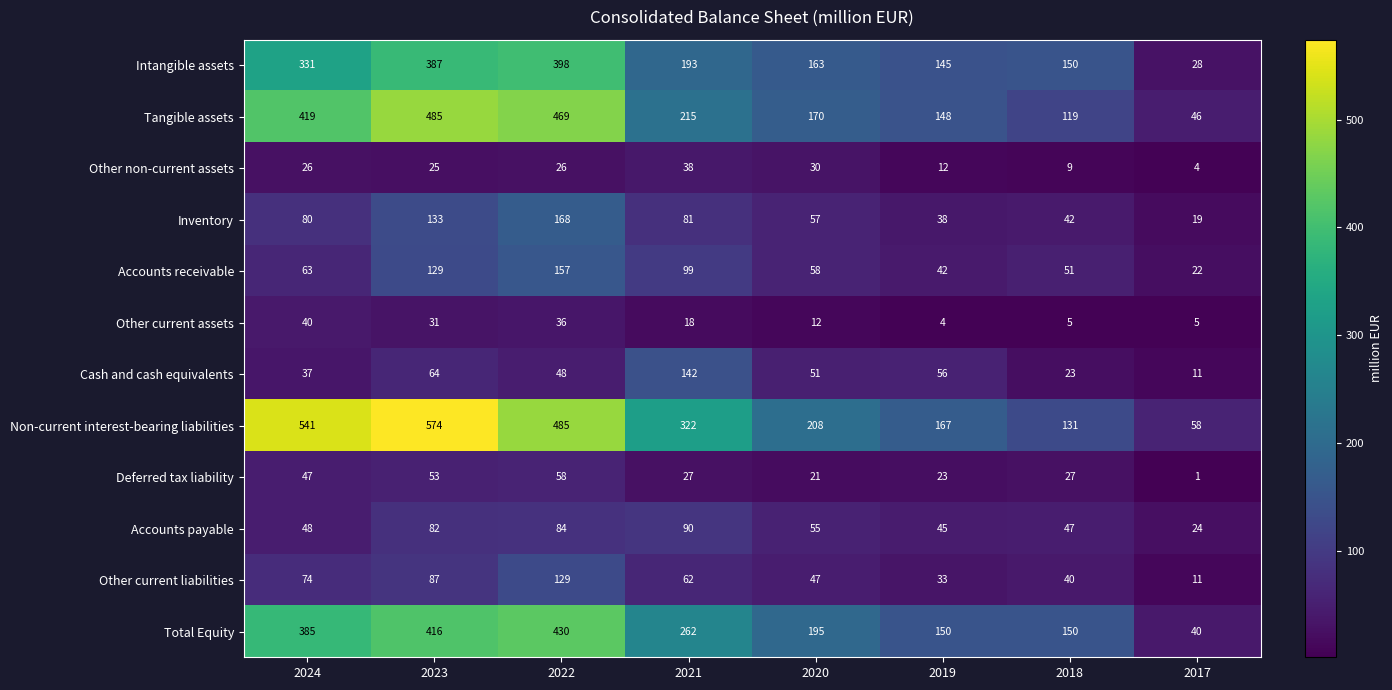

How many categories are shown in the chart?

8